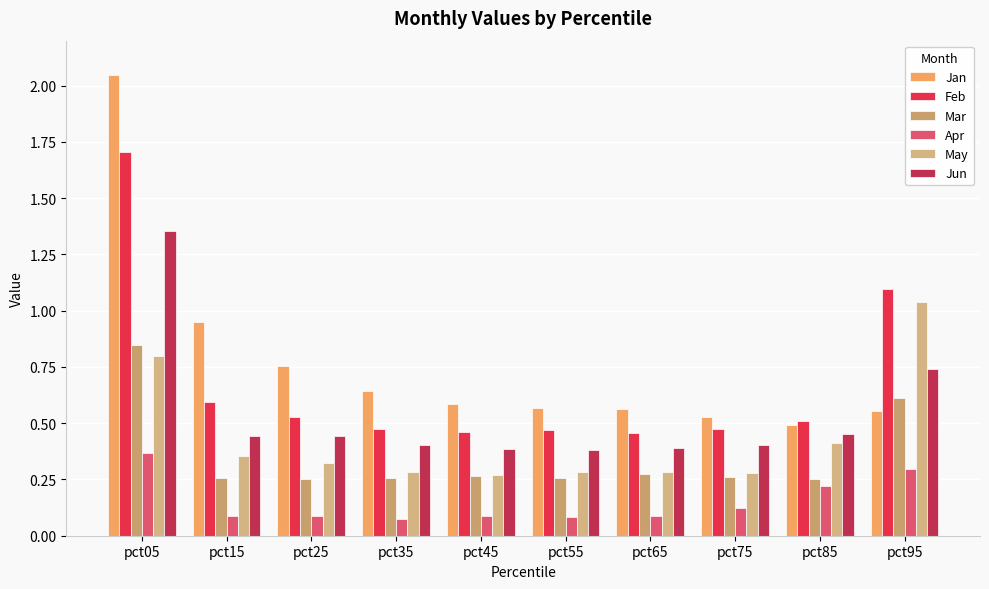

Reading left to right, transcribe all the data shown in this chart.

Jan: pct05=2.0	pct15=1.0	pct25=0.8	pct35=0.6	pct45=0.6	pct55=0.6	pct65=0.6	pct75=0.5	pct85=0.5	pct95=0.6
Feb: pct05=1.7	pct15=0.6	pct25=0.5	pct35=0.5	pct45=0.5	pct55=0.5	pct65=0.5	pct75=0.5	pct85=0.5	pct95=1.1
Mar: pct05=0.8	pct15=0.3	pct25=0.3	pct35=0.3	pct45=0.3	pct55=0.3	pct65=0.3	pct75=0.3	pct85=0.3	pct95=0.6
Apr: pct05=0.4	pct15=0.1	pct25=0.1	pct35=0.1	pct45=0.1	pct55=0.1	pct65=0.1	pct75=0.1	pct85=0.2	pct95=0.3
May: pct05=0.8	pct15=0.4	pct25=0.3	pct35=0.3	pct45=0.3	pct55=0.3	pct65=0.3	pct75=0.3	pct85=0.4	pct95=1.0
Jun: pct05=1.4	pct15=0.4	pct25=0.4	pct35=0.4	pct45=0.4	pct55=0.4	pct65=0.4	pct75=0.4	pct85=0.5	pct95=0.7